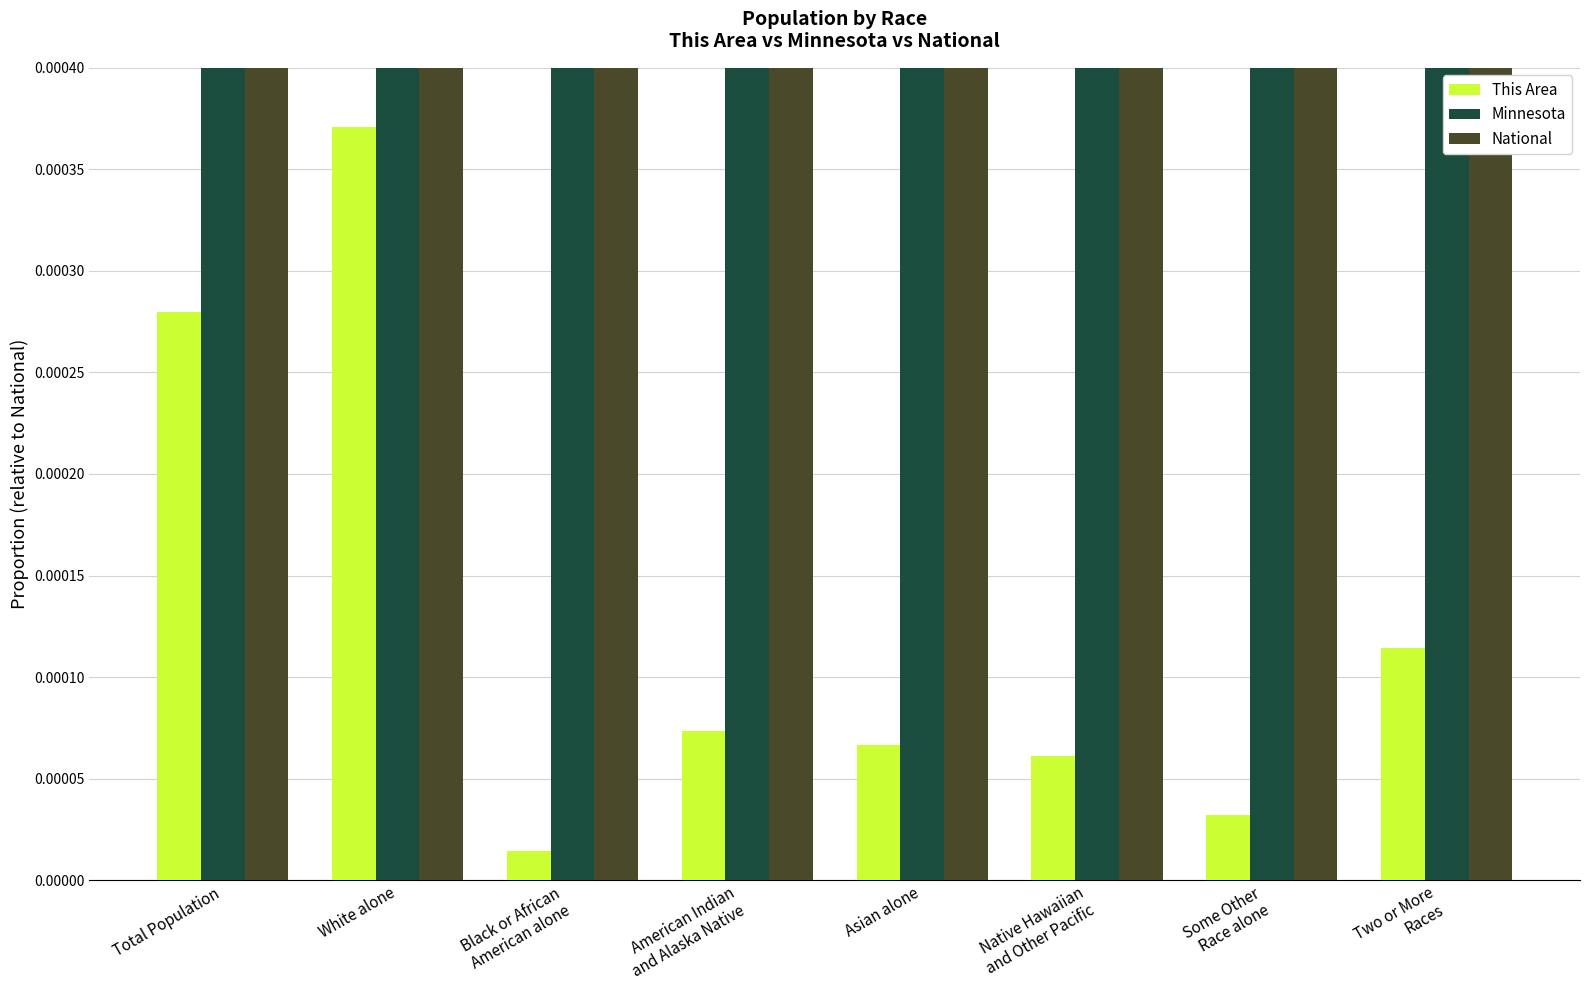

Reading left to right, what are all the values shown in this chart?

This Area: Total Population=0.0	White alone=0.0	Black or African
American alone=0.0	American Indian
and Alaska Native=0.0	Asian alone=0.0	Native Hawaiian
and Other Pacific=0.0	Some Other
Race alone=0.0	Two or More
Races=0.0
Minnesota: Total Population=0.0	White alone=0.0	Black or African
American alone=0.0	American Indian
and Alaska Native=0.0	Asian alone=0.0	Native Hawaiian
and Other Pacific=0.0	Some Other
Race alone=0.0	Two or More
Races=0.0
National: Total Population=1.0	White alone=1.0	Black or African
American alone=1.0	American Indian
and Alaska Native=1.0	Asian alone=1.0	Native Hawaiian
and Other Pacific=1.0	Some Other
Race alone=1.0	Two or More
Races=1.0